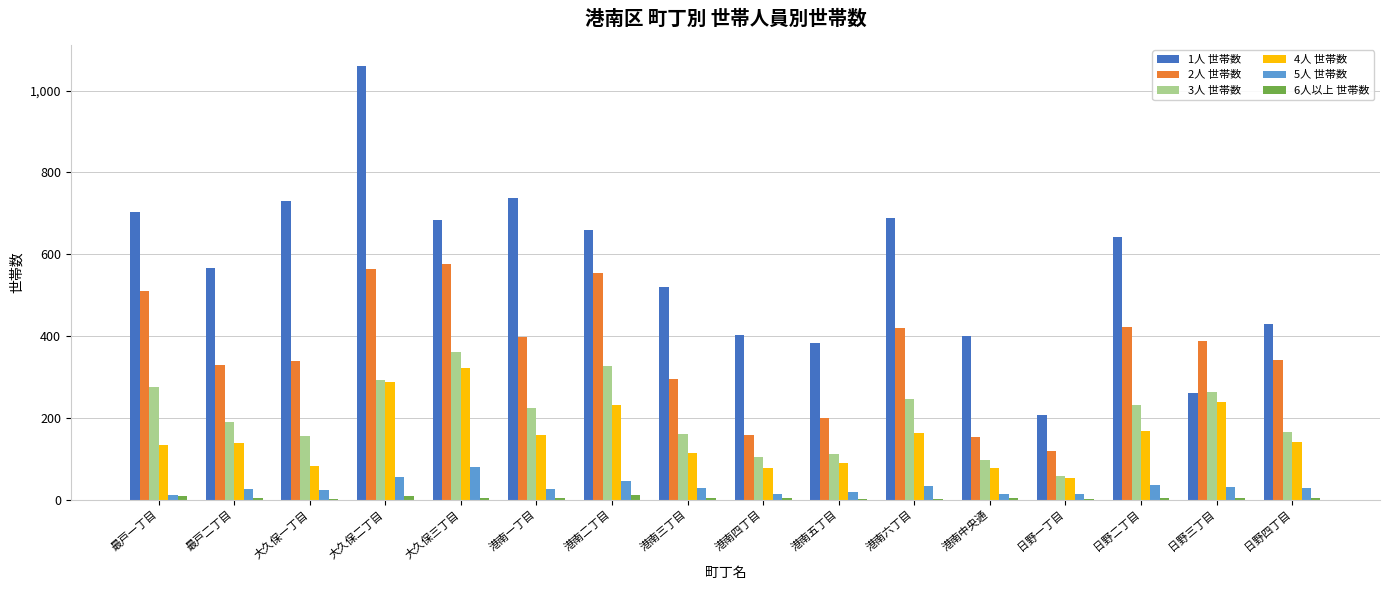

Which series has the largest total across all categories?

1人 世帯数